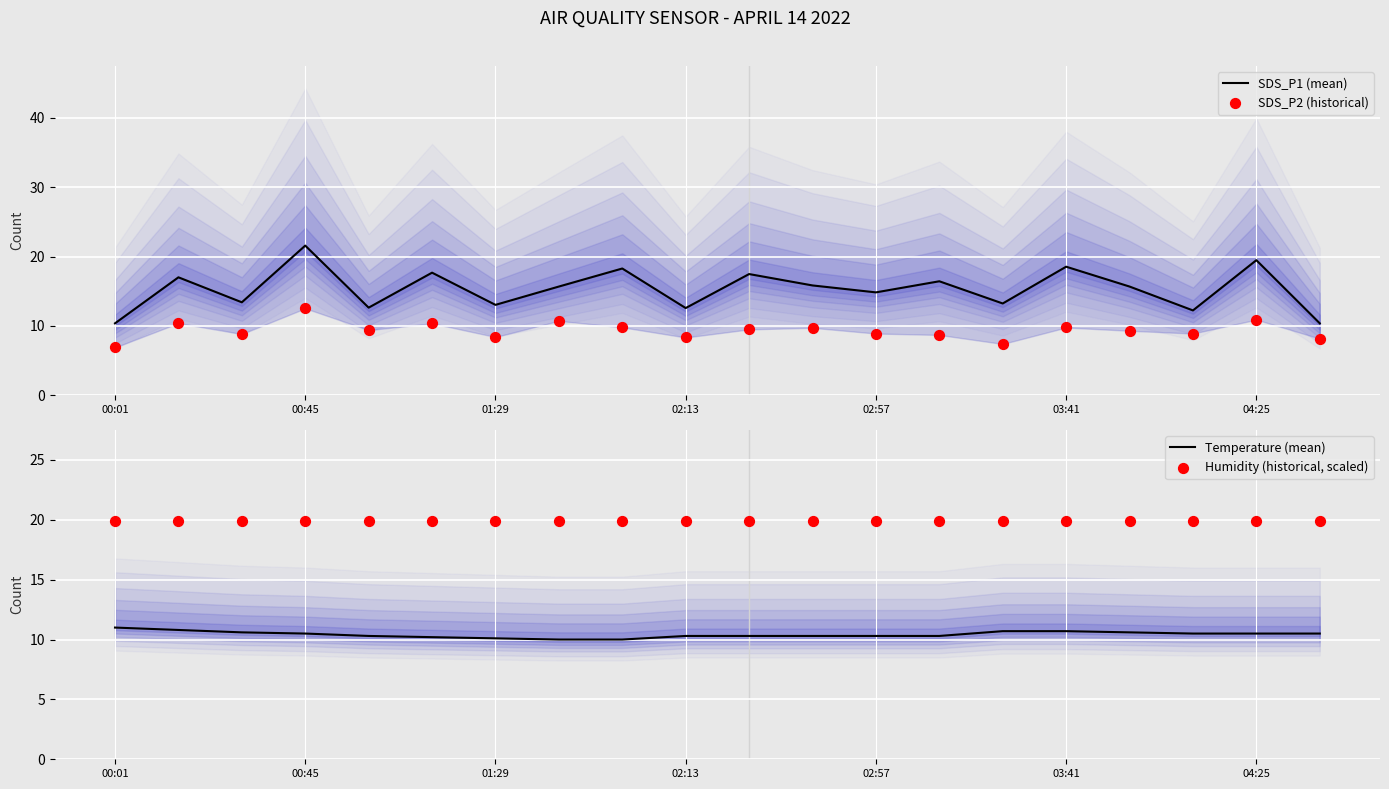

What is the maximum value for Temperature (mean)?

11.0